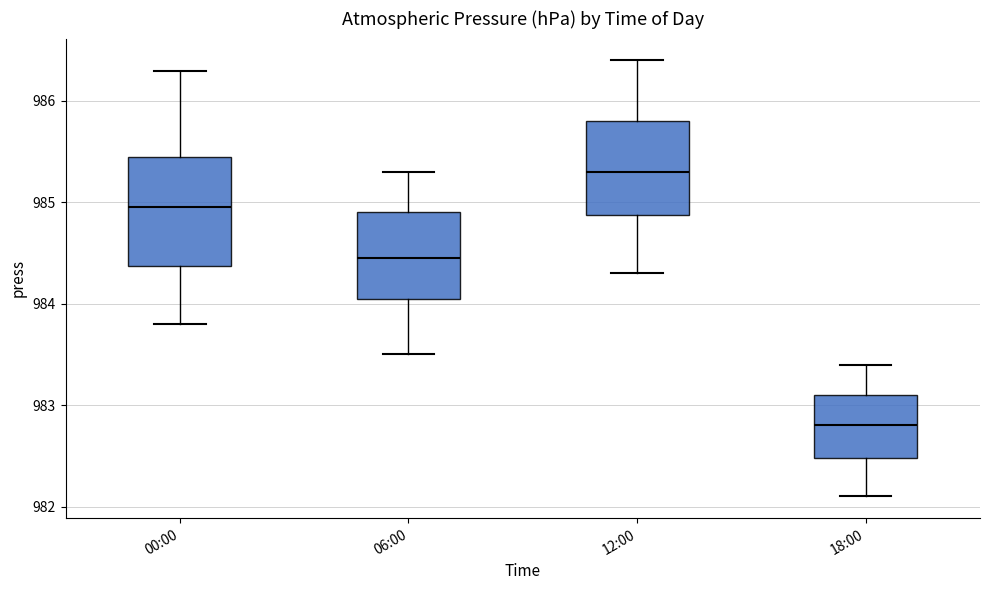

Where does the median line of the box for 12:00 sit on the y-axis? The values are not printed on the chart, so give them approximately, as read against the axis.

985.3